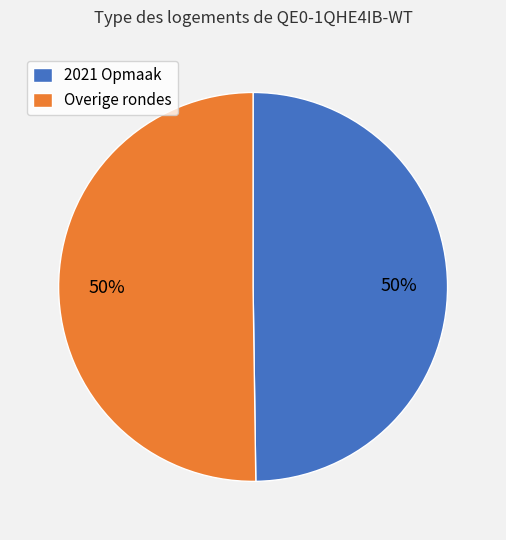

What is the ratio of the value at 2021 Opmaak to the value at Overige rondes?

1.0